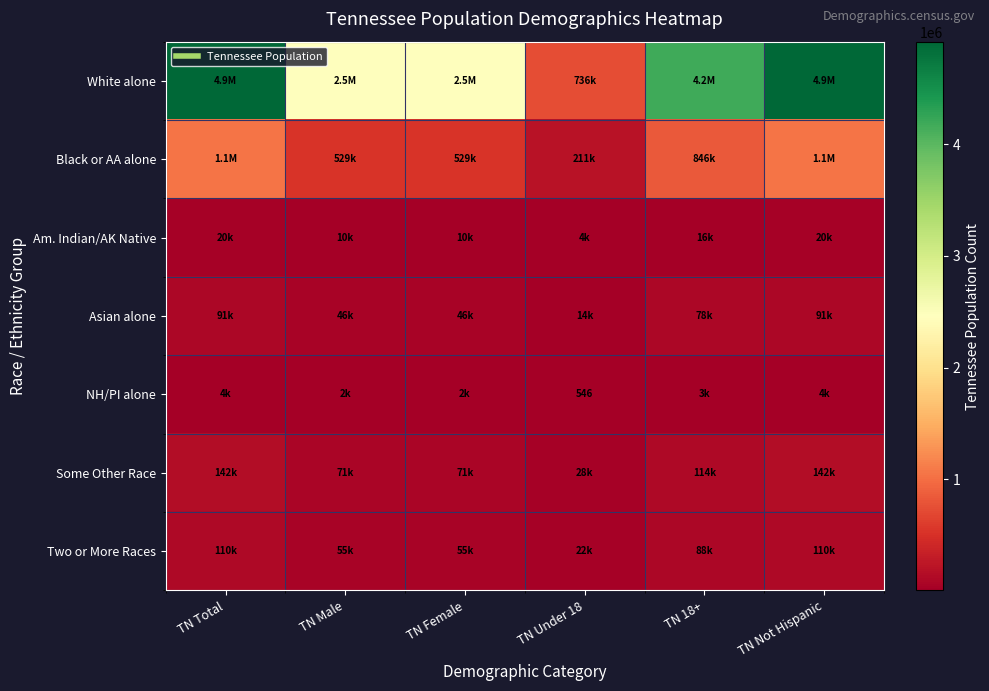

What is the minimum value for Asian alone?

13686